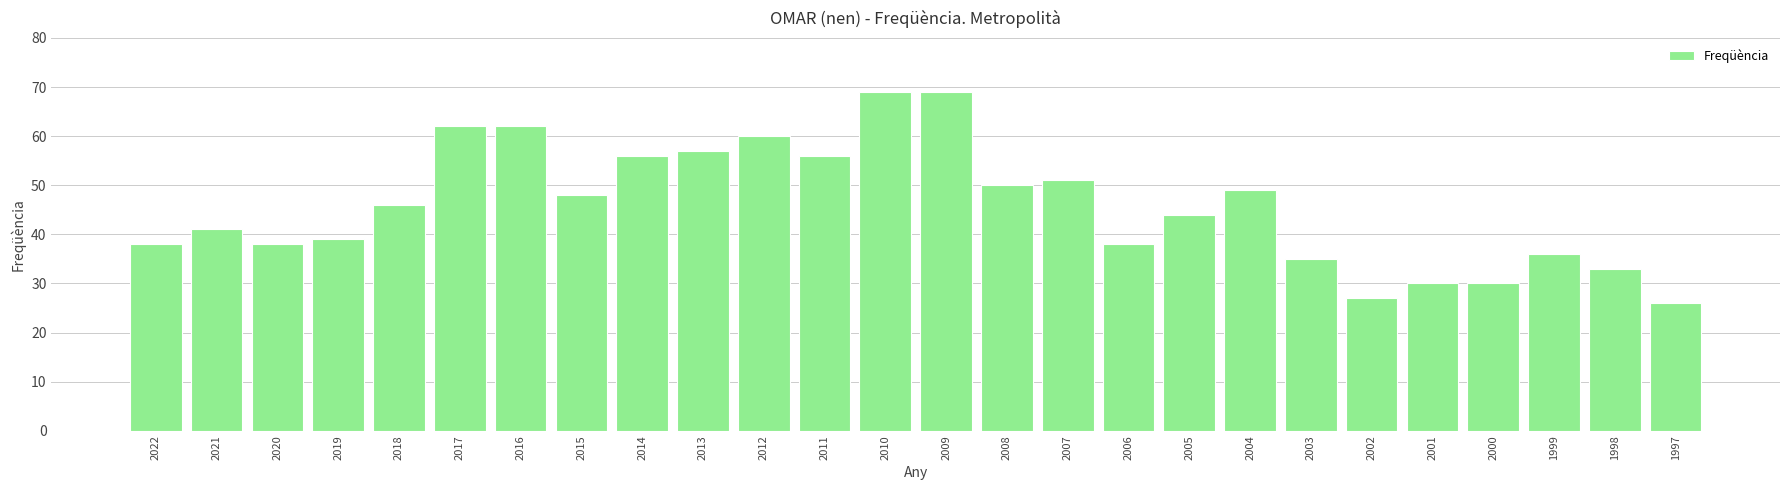

What is the minimum value shown in the chart?

26